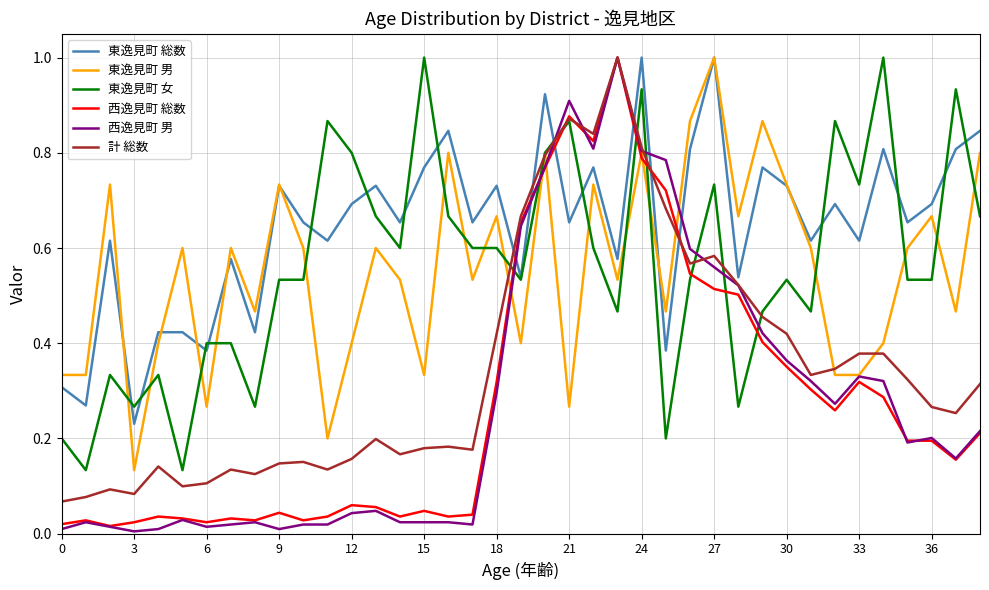

How many times do 東逸見町 総数 and 西逸見町 総数 cross each other?

6